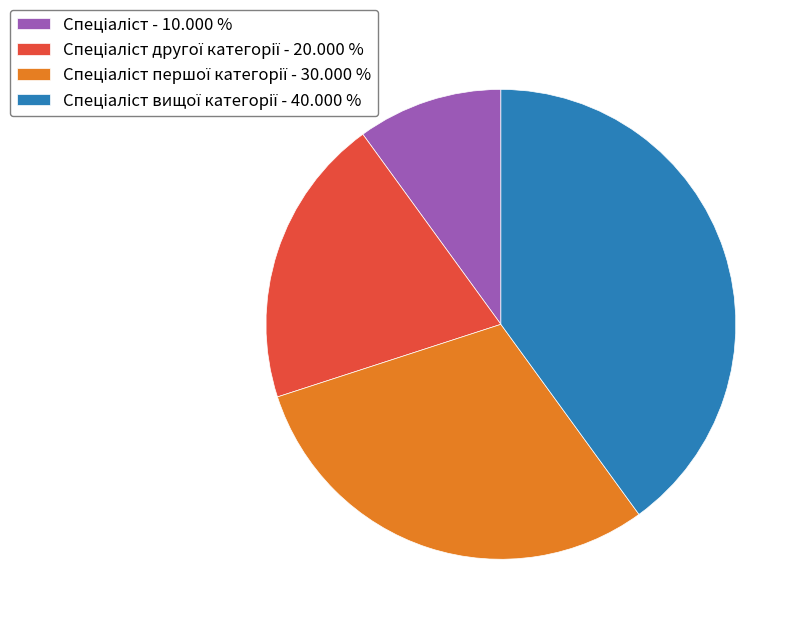

Is there a majority slice in this chart?

No